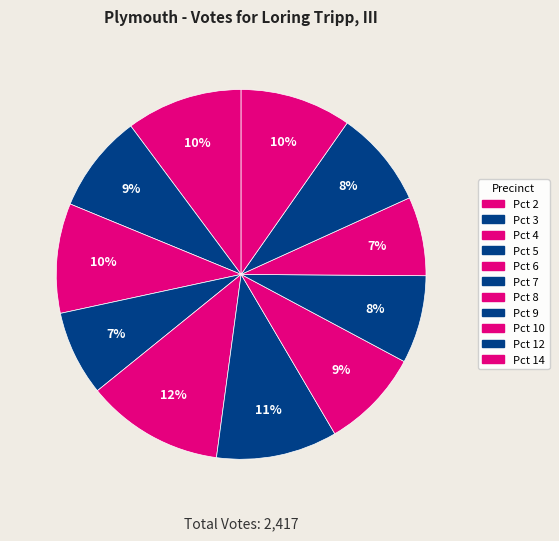

What is the ratio of the value at Pct 3 to the value at Pct 12?

1.0